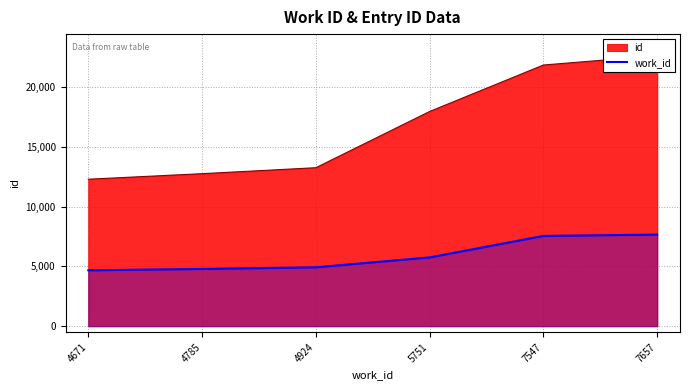

What is the value of the 4th point from the left?

5751